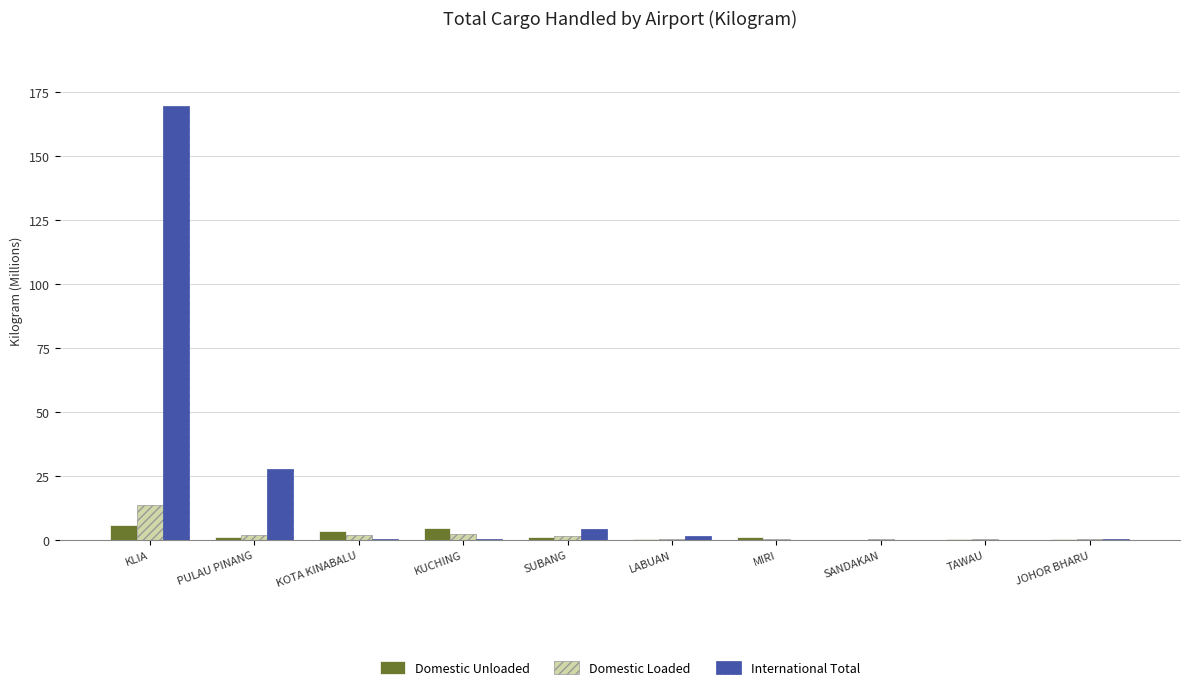

What is the sum of all Domestic Unloaded values?

19.8